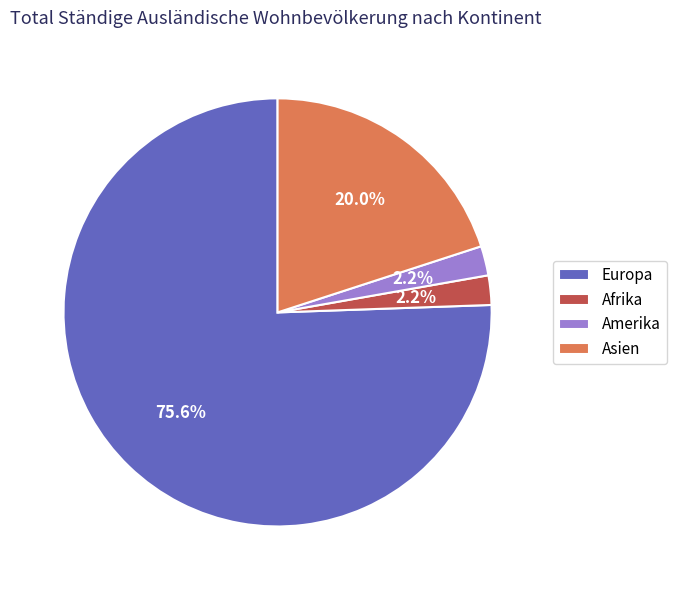

To the nearest percent, what is the average slice percentage?

25%